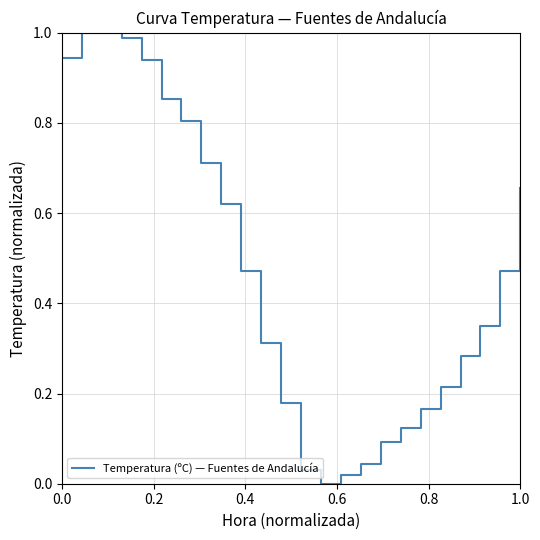

What is the sum of all values?

11.3